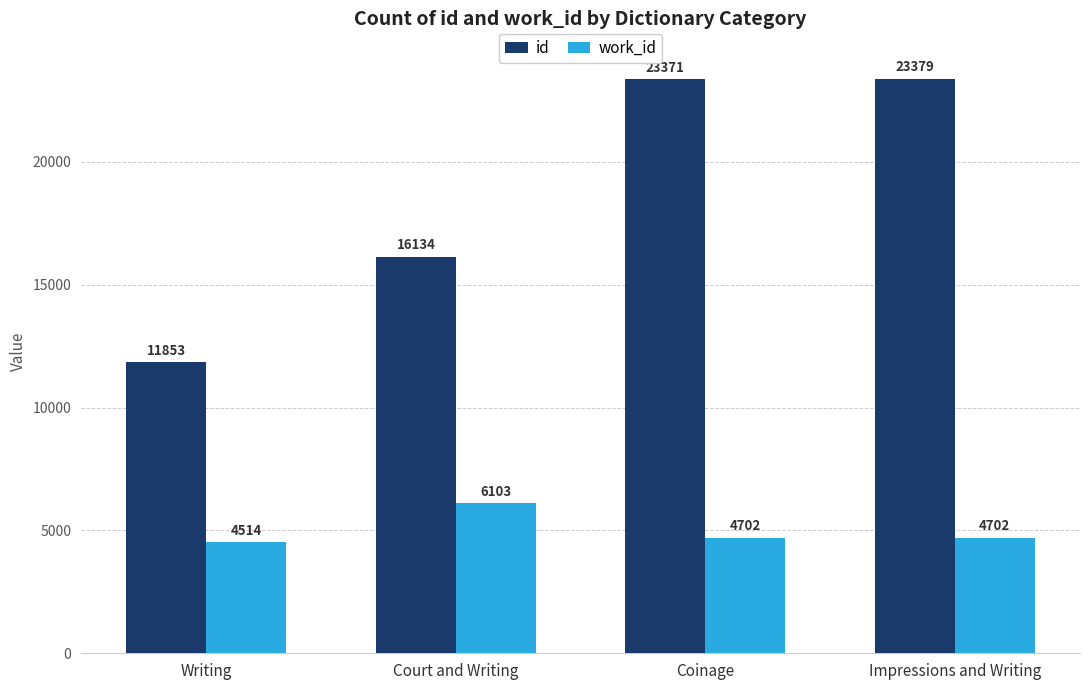

Reading right to left, what are all the values shown in this chart?

id: Impressions and Writing=23379	Coinage=23371	Court and Writing=16134	Writing=11853
work_id: Impressions and Writing=4702	Coinage=4702	Court and Writing=6103	Writing=4514